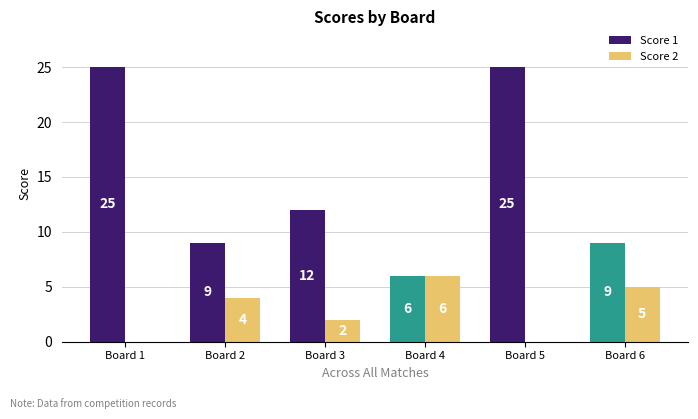

The value of Score 1 at Board 3 is 19. True or false?

False